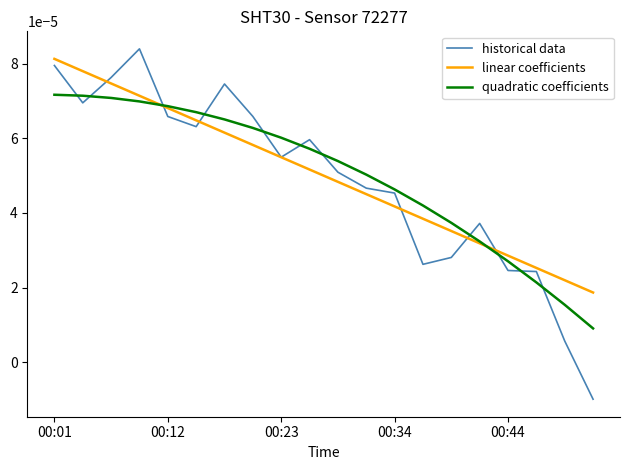

Which series has the widest spread of values?

historical data